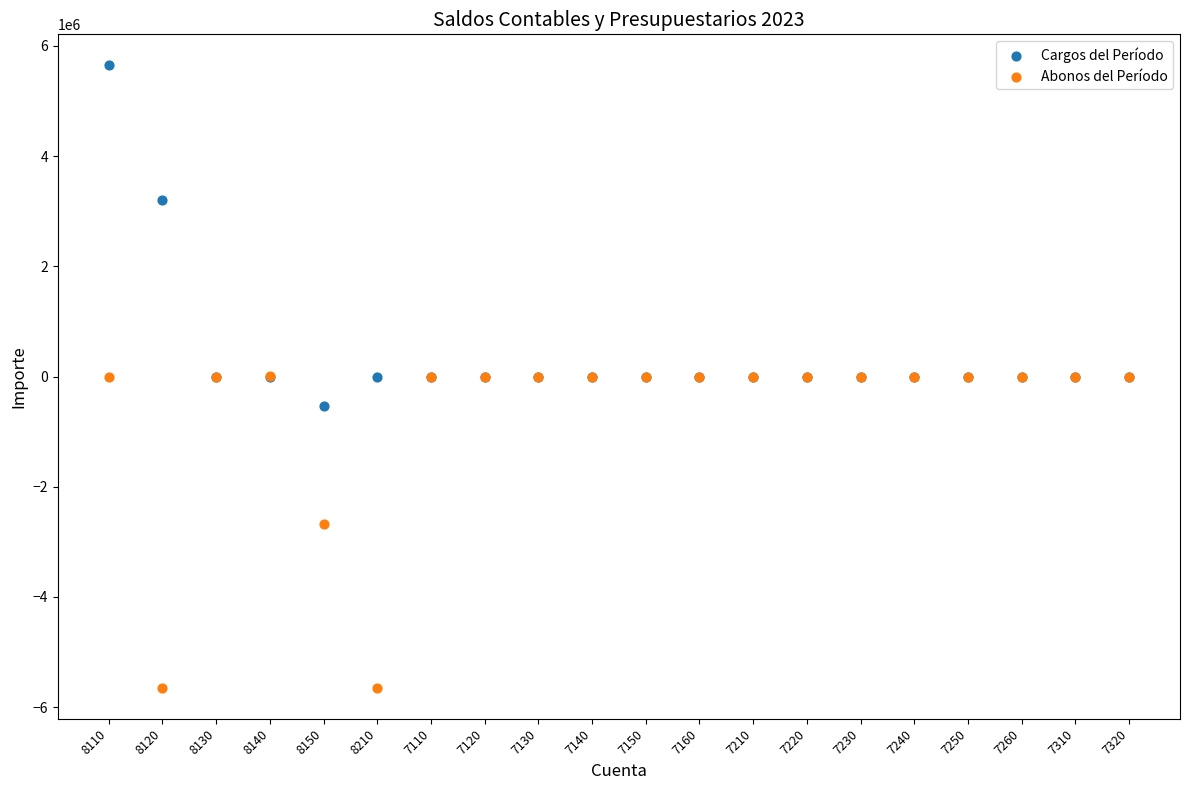

In the Cargos del Período series, what Y value is closest to 2556188?

3210237.0